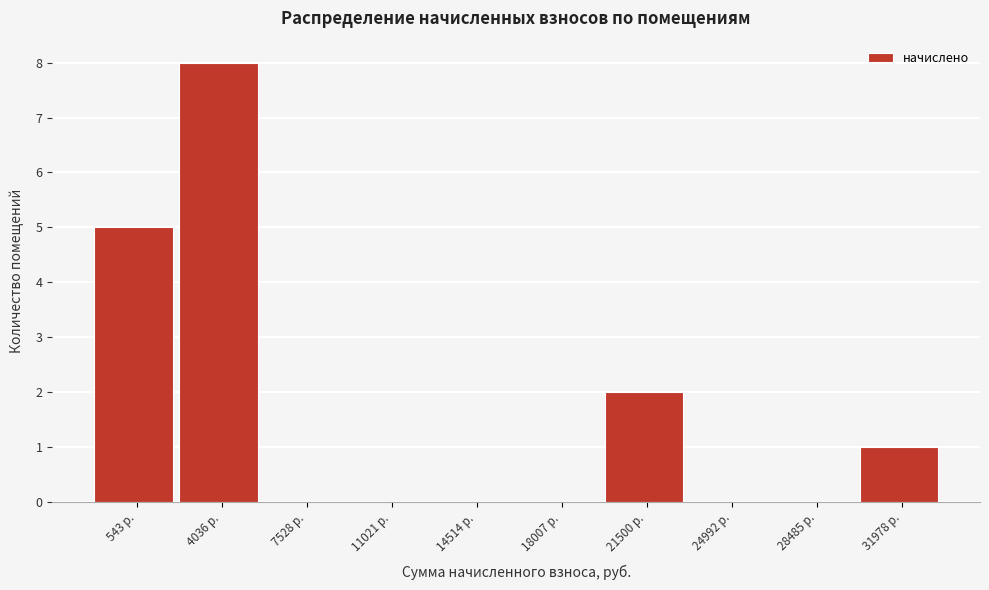

Reading left to right, what are all the values shown in this chart?

543 р.=5	4036 р.=8	7528 р.=0	11021 р.=0	14514 р.=0	18007 р.=0	21500 р.=2	24992 р.=0	28485 р.=0	31978 р.=1